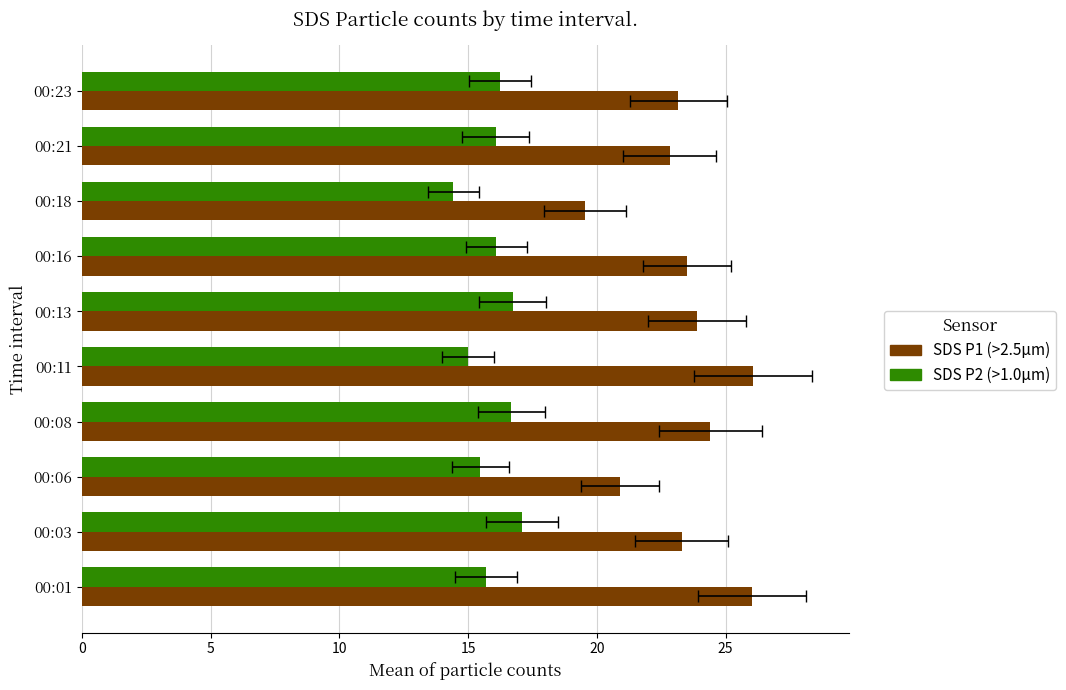

How many bars are there in each group?

2